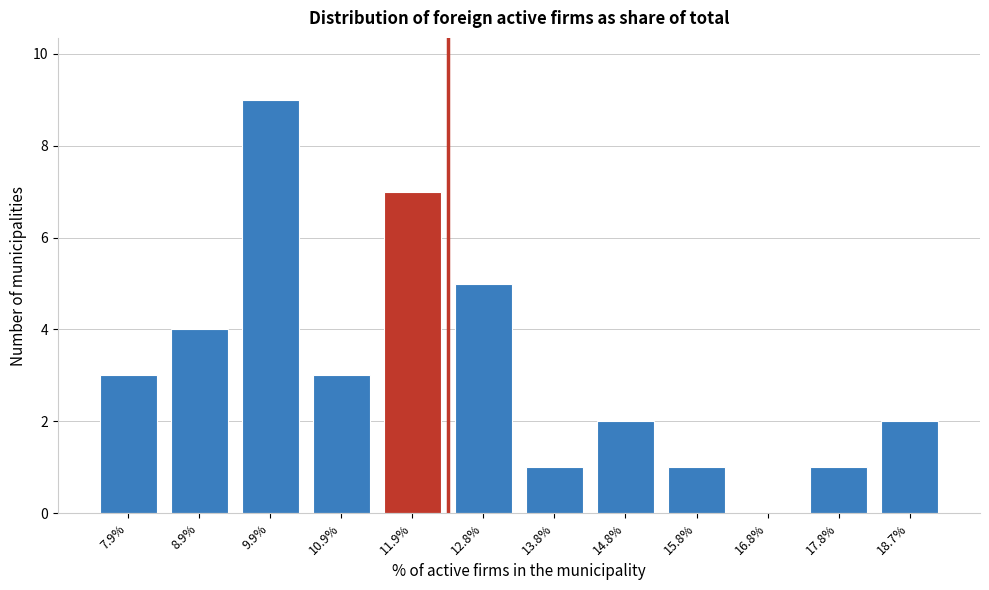

Reading left to right, extract all data points from this chart.

7.9%=3	8.9%=4	9.9%=9	10.9%=3	11.9%=7	12.8%=5	13.8%=1	14.8%=2	15.8%=1	16.8%=0	17.8%=1	18.7%=2